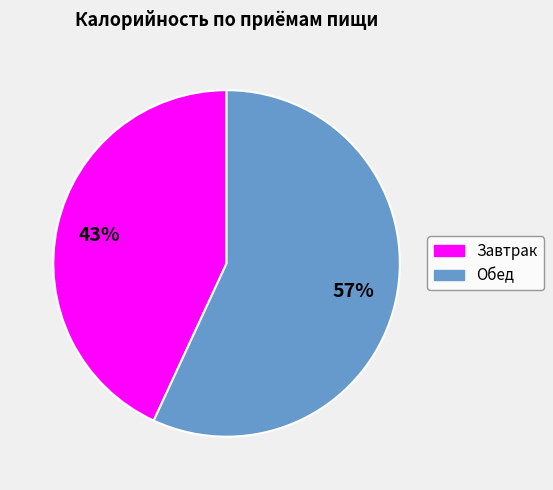

To the nearest percent, what is the difference between the Обед and Завтрак slice percentages?

14%